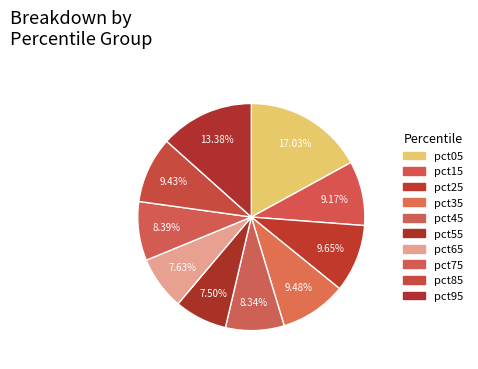

Does pct25 represent more than half of the total?

No